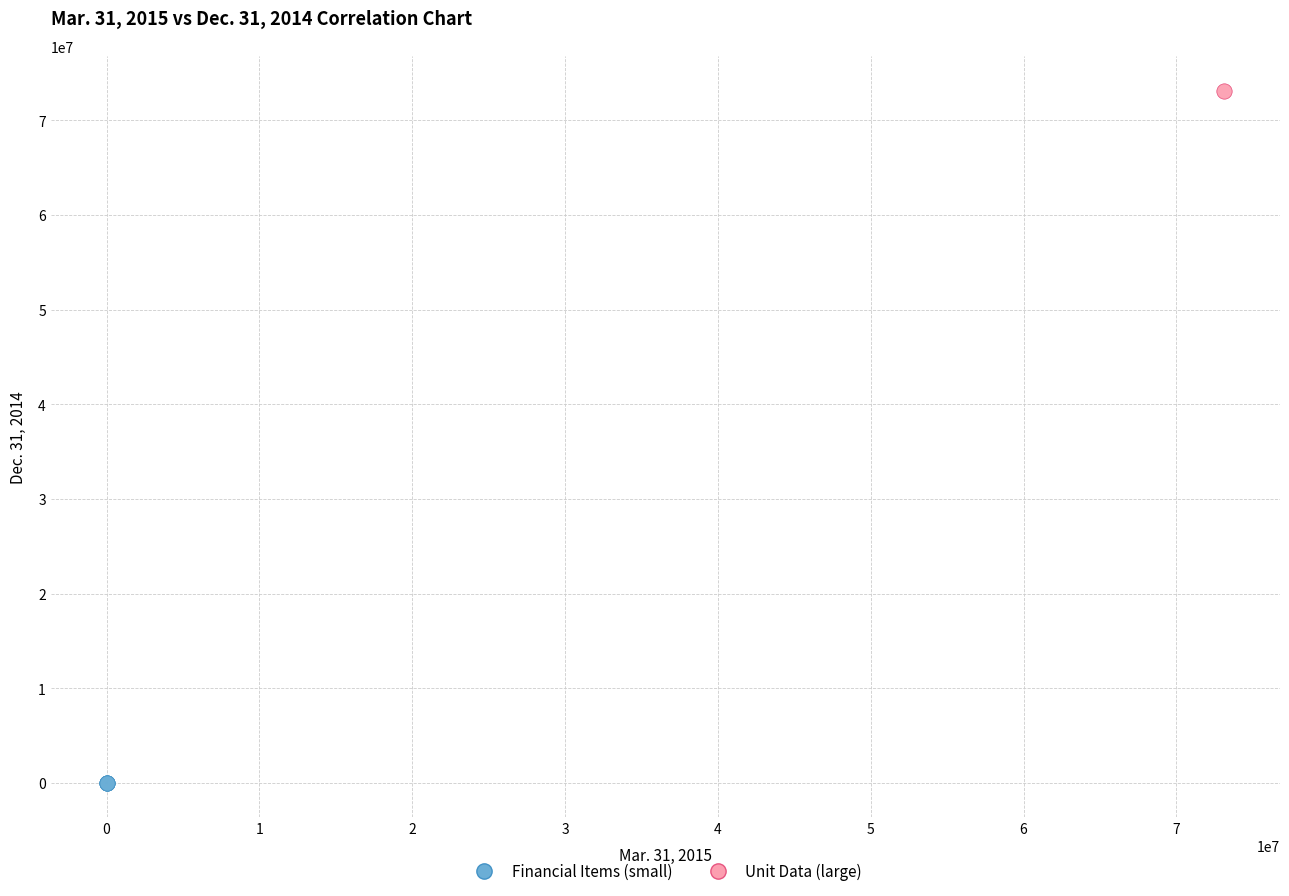

Which series contains the highest Y value?

Unit Data (large)